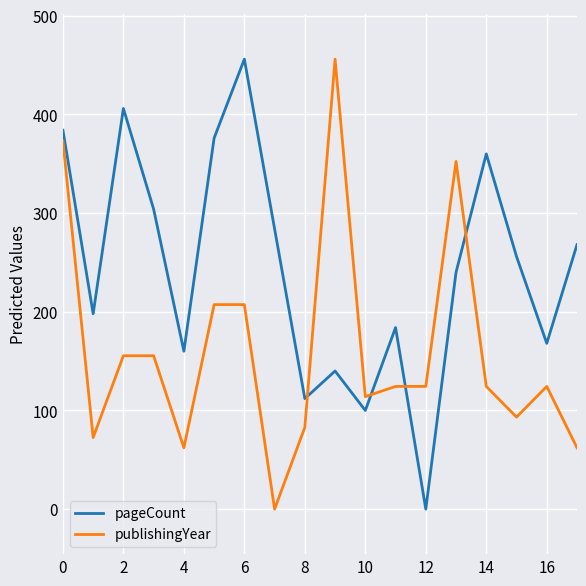

What is the difference between the second highest and minimum values in the pageCount series?

406.0